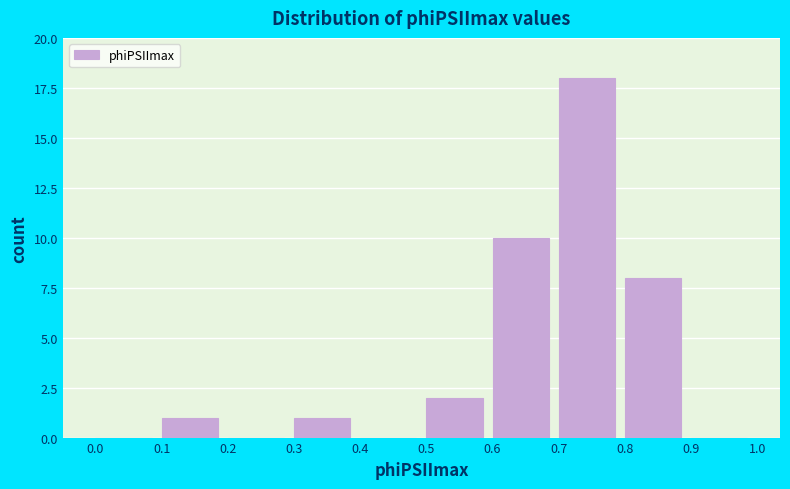

Which range on the x-axis has the tallest bar?

0.7 to 0.8